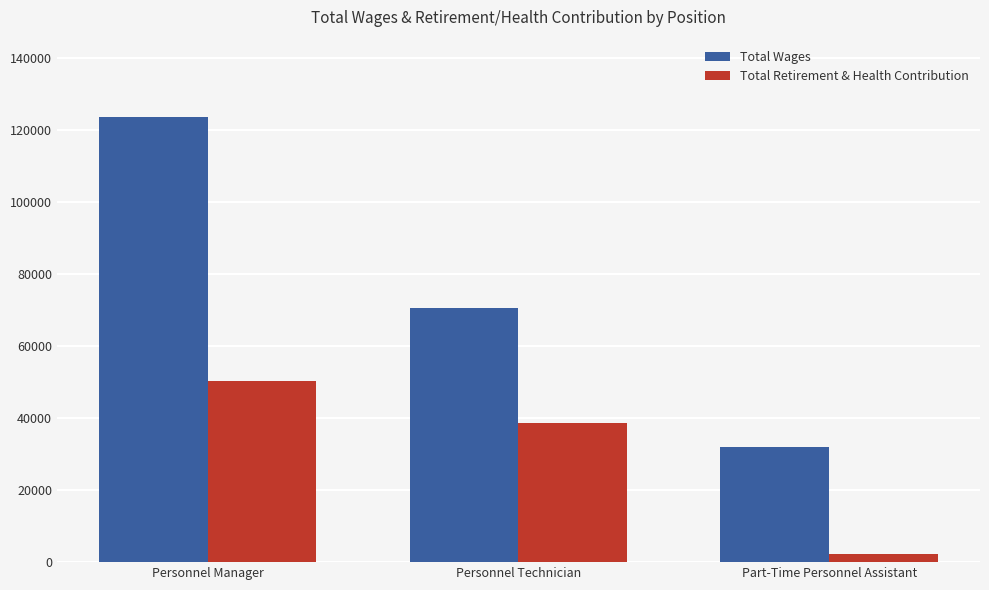

Are the bars grouped side by side (vs. stacked)?

Yes